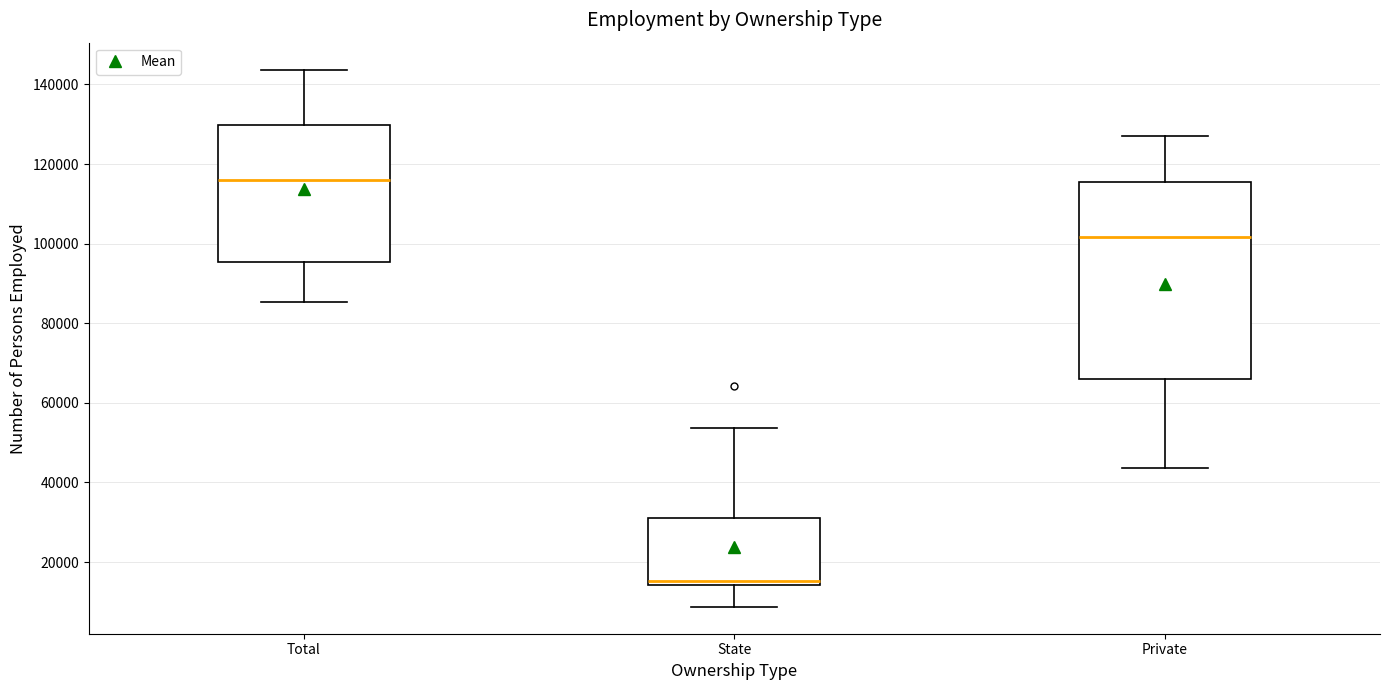

Reading left to right, read every box against the y-axis: the position of its median line, the range the box covers, and the ends of its whiskers. The values are not printed on the chart, so give them approximately, as read against the axis.

Total: median 116000, box 96000 to 130000, whiskers 86000 to 144000
State: median 16000, box 14000 to 32000, whiskers 8000 to 54000
Private: median 102000, box 66000 to 116000, whiskers 44000 to 126000